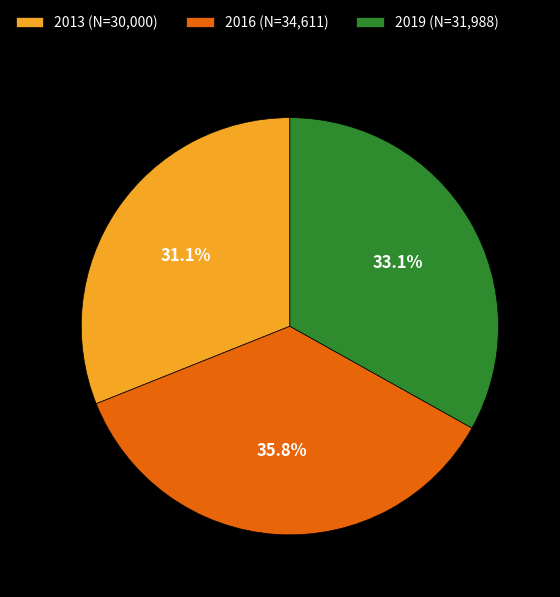

To the nearest percent, what is the difference between the largest and smallest slice percentages?

5%